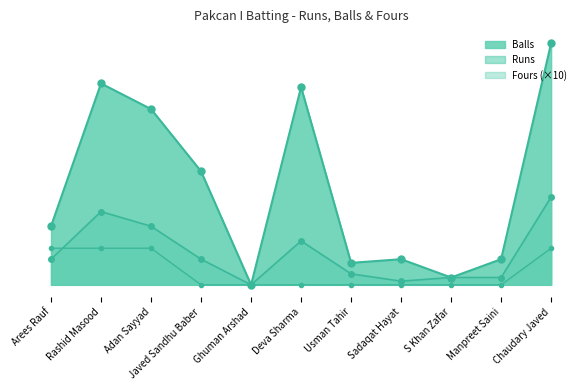

What is the difference between the Balls values at Rashid Masood and Arees Rauf?

39